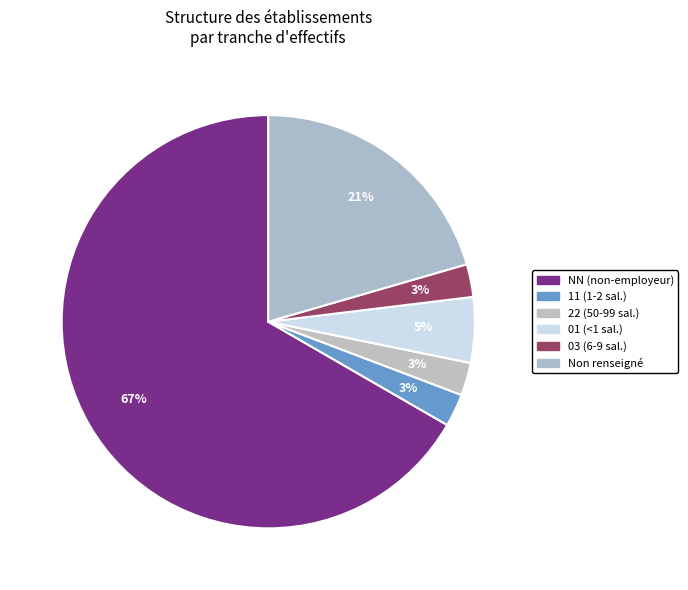

How many slices are in this pie chart?

6